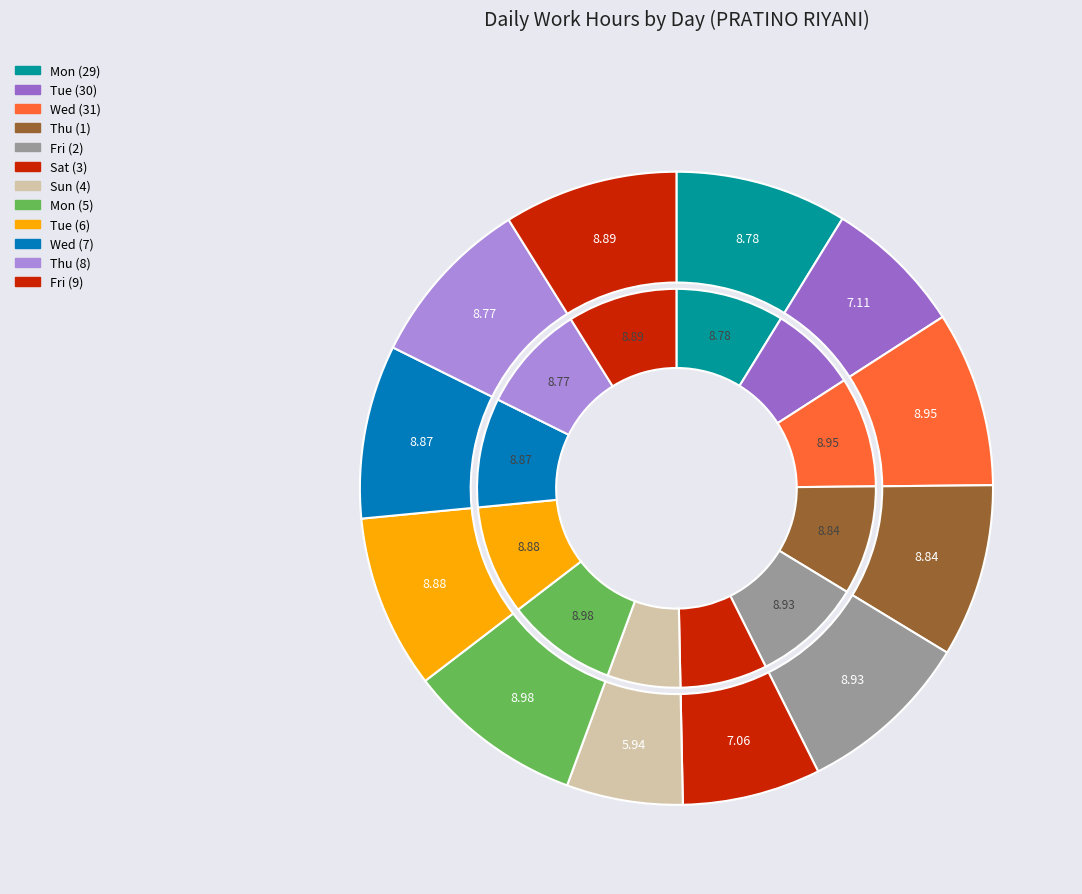

What percentage is the Sun (4) slice, to the nearest percent?

6%